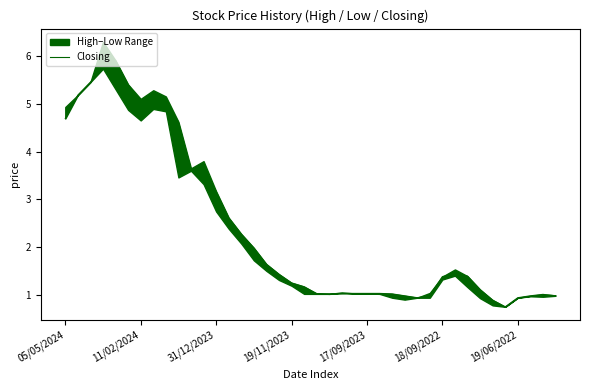

Where is Closing nearest to the value 3?

31/12/2023